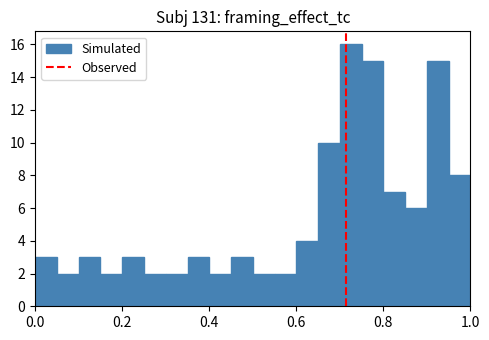

Read against the x-axis, roughly where is the centre of the tallest bar?

0.72